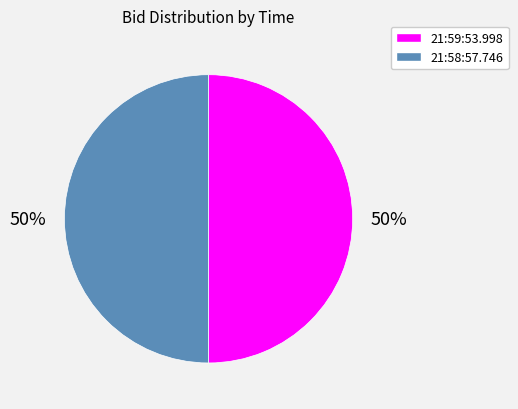

Approximately how many times larger is the value at 21:59:53.998 compared to 21:58:57.746?

1.0